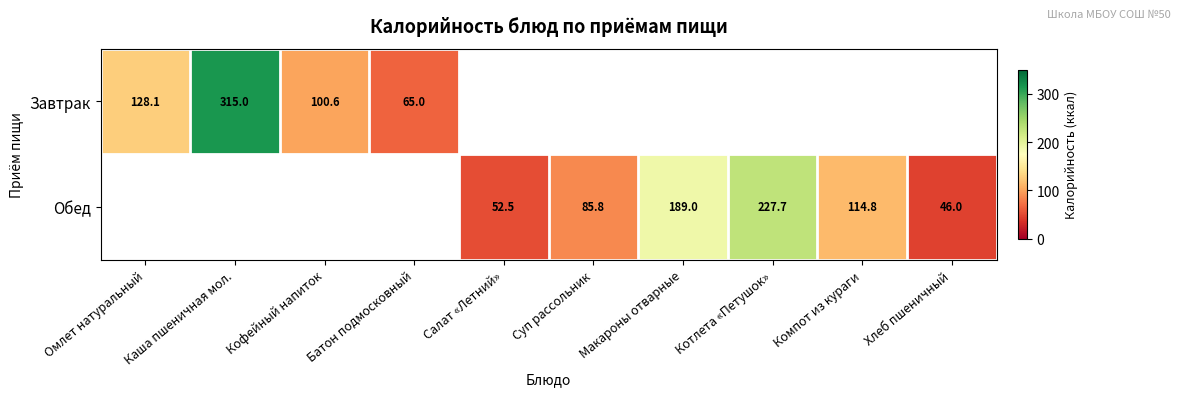

Is the value of Завтрак at Батон подмосковный greater than the value of Обед at Салат «Летний»?

Yes